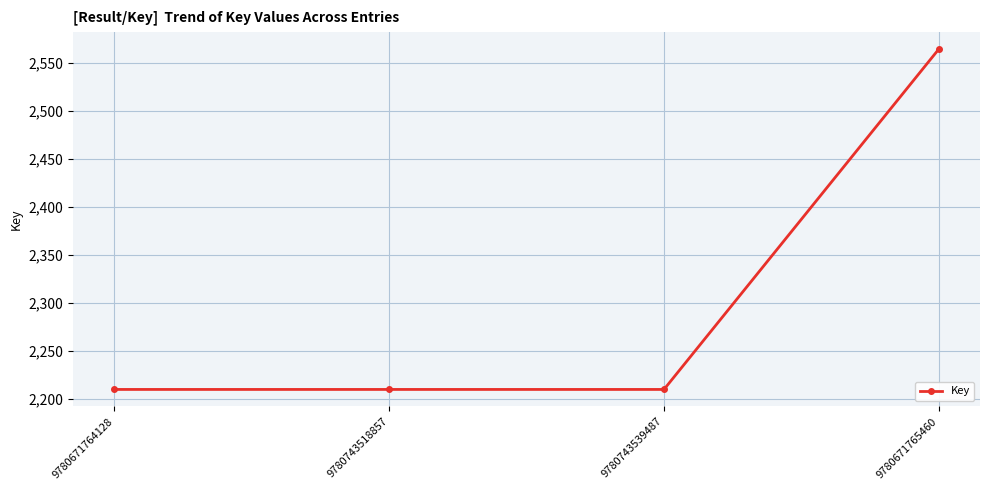

True or false: the data shows 1171 at 9780743539487.

False